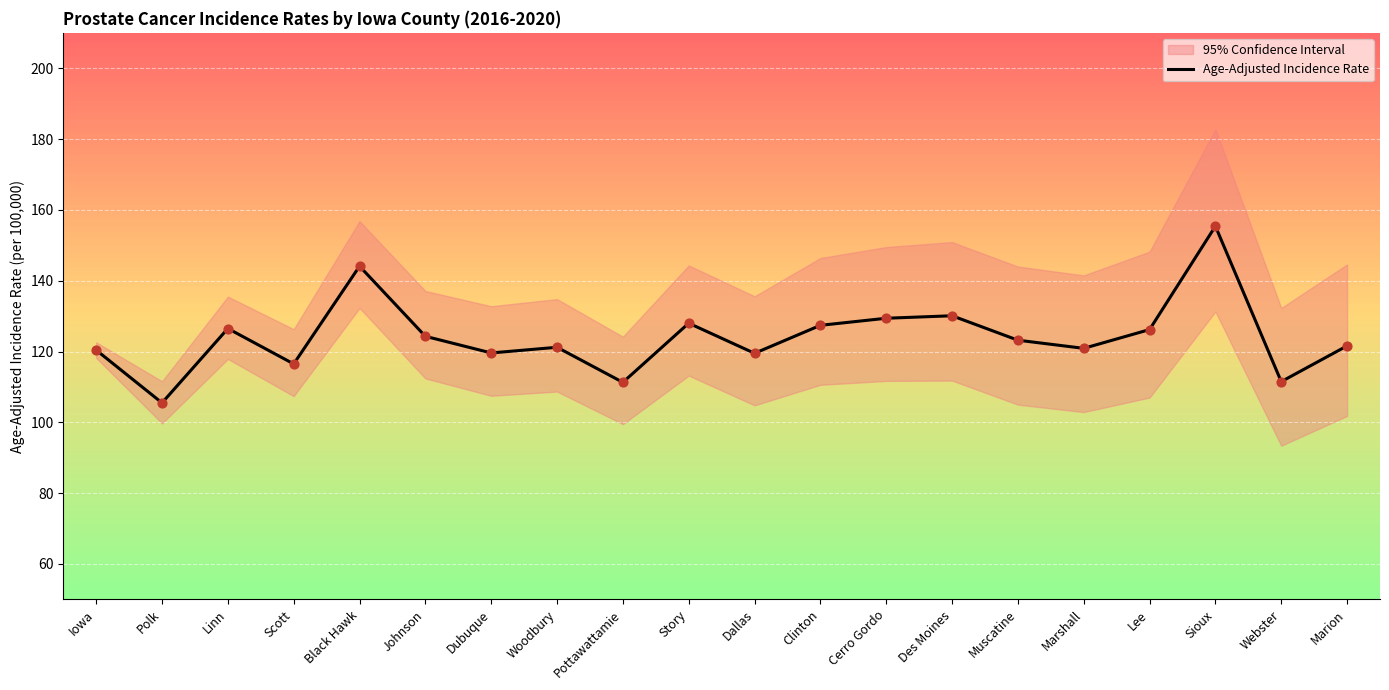

What is the change in value from Woodbury to Sioux?

+34.2